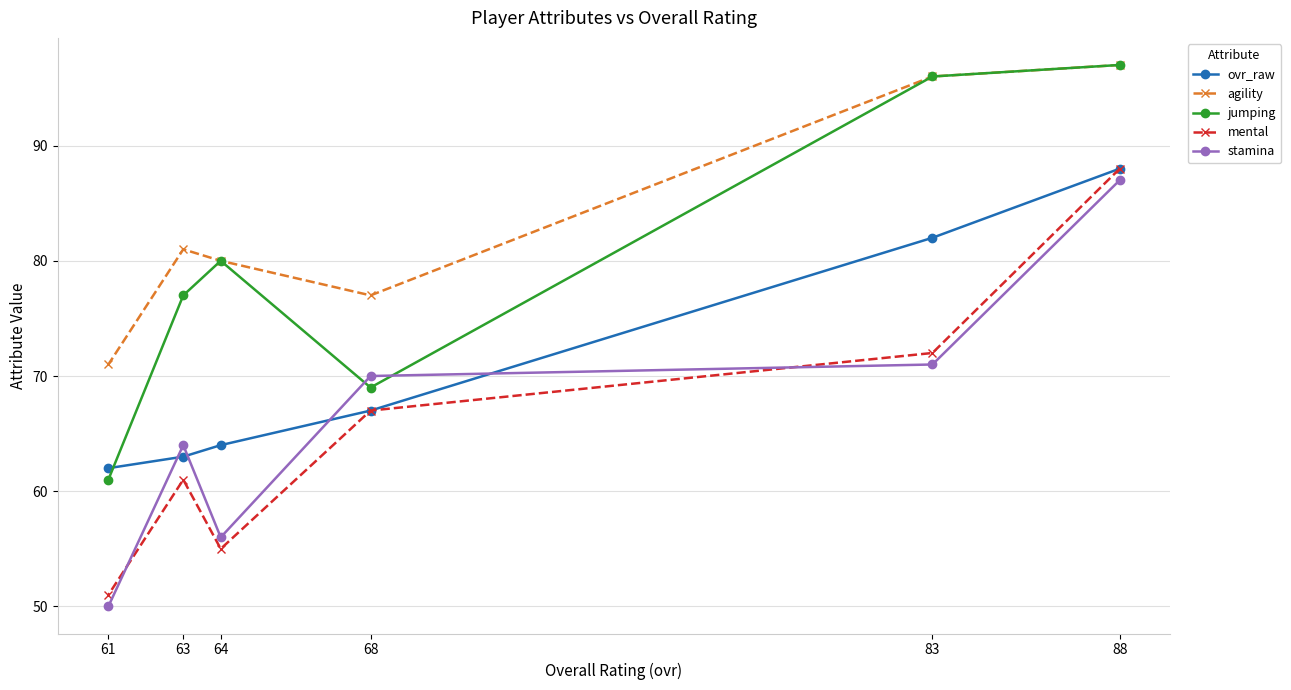

Reading left to right, list all the values displayed in this chart.

ovr_raw: 61=62	63=63	64=64	68=67	83=82	88=88
agility: 61=71	63=81	64=80	68=77	83=96	88=97
jumping: 61=61	63=77	64=80	68=69	83=96	88=97
mental: 61=51	63=61	64=55	68=67	83=72	88=88
stamina: 61=50	63=64	64=56	68=70	83=71	88=87